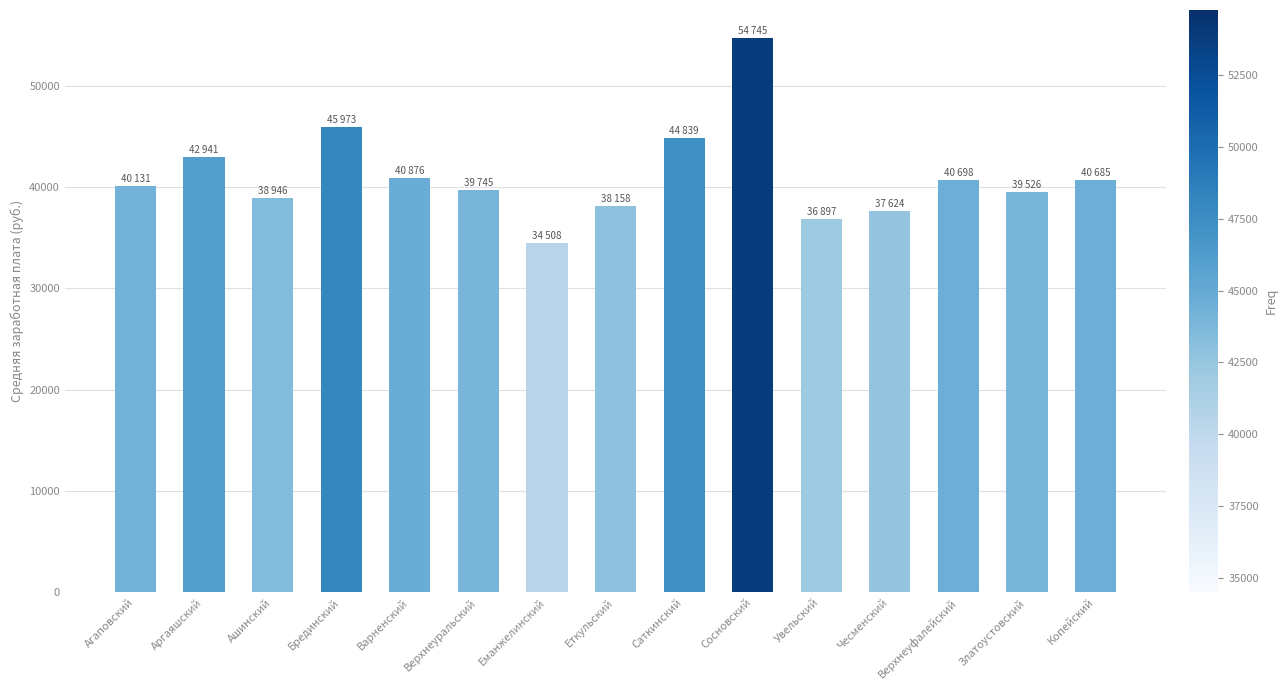

Does the chart contain stacked bars?

No